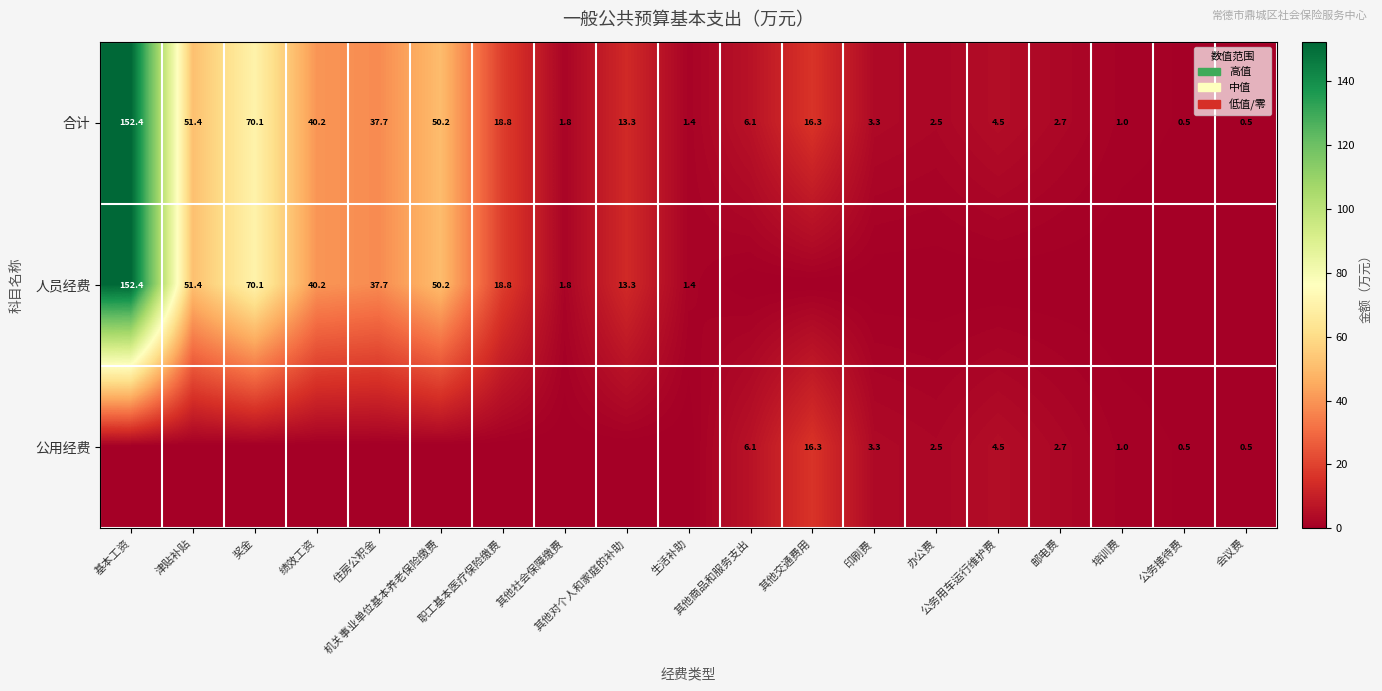

The 公用经费 series shows 5.5 at 印刷费. True or false?

False